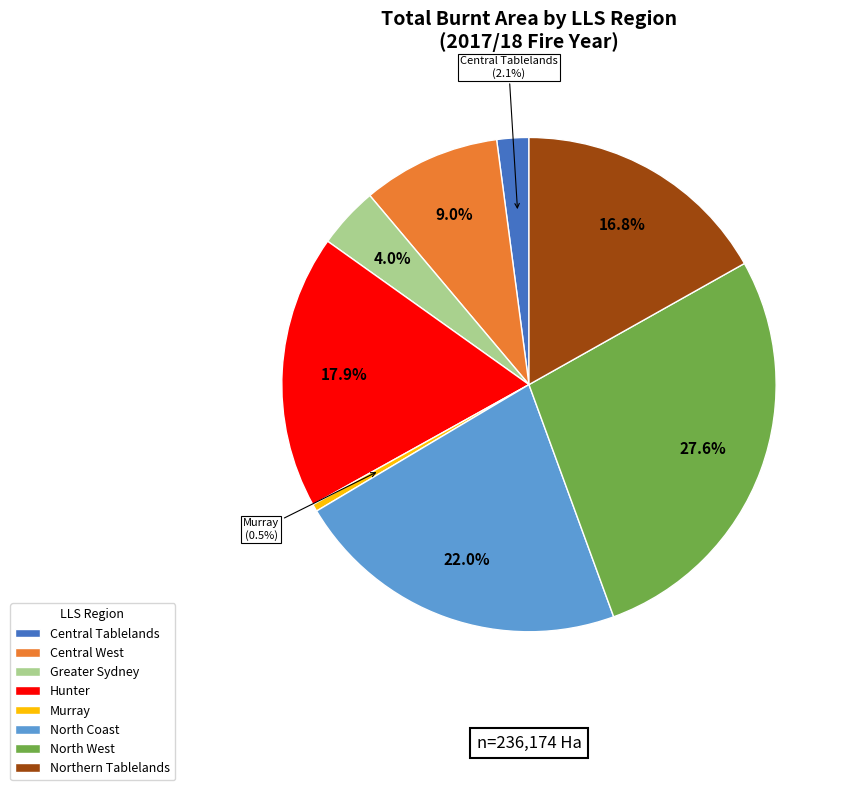

Count the number of slices in the pie.

8